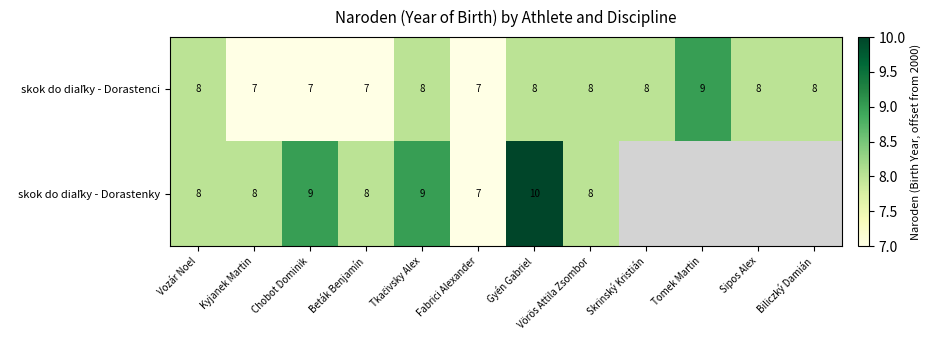

Is the value of skok do diaľky - Dorastenky at Tomek Martin greater than the value of skok do diaľky - Dorastenci at Tkačivsky Alex?

No